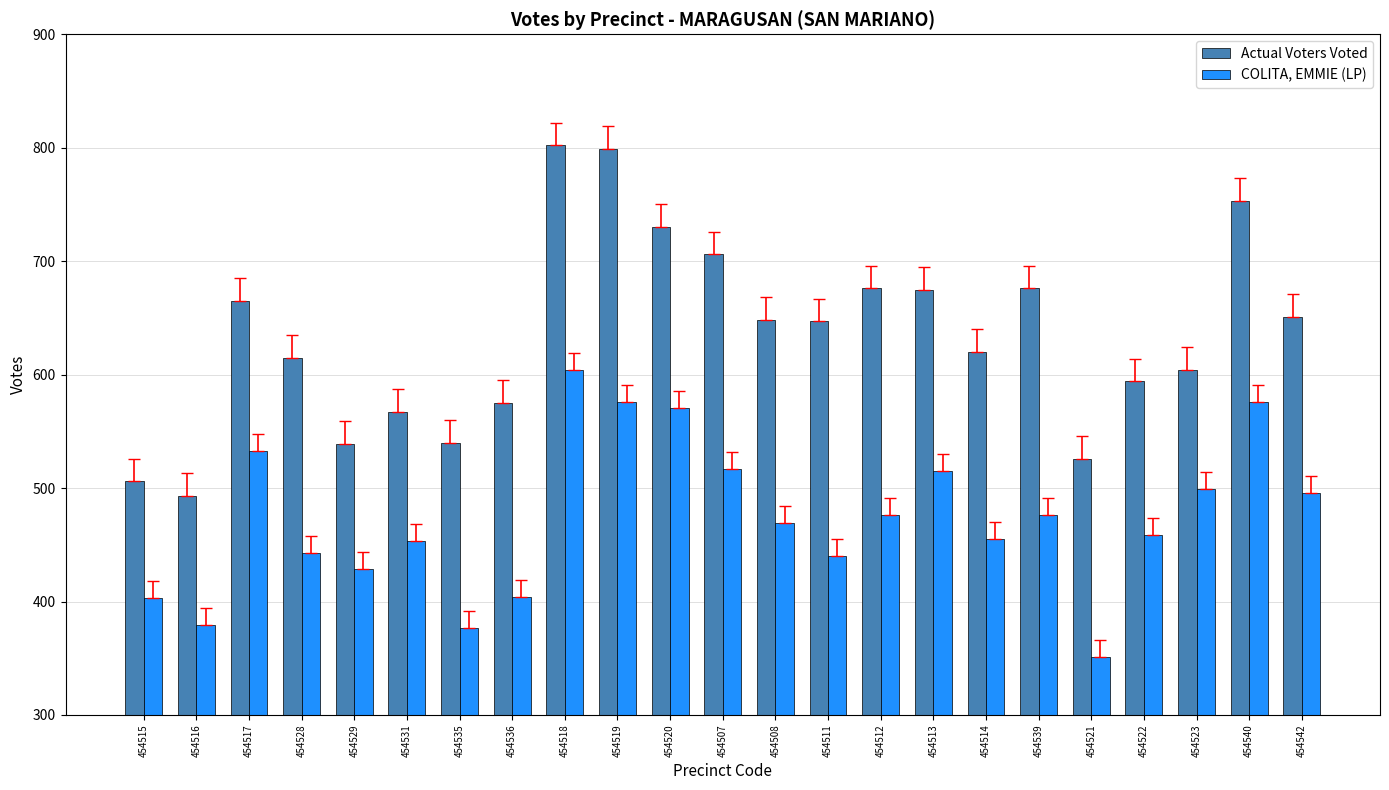

What is the spread (max minus min) of values at 454513?

160